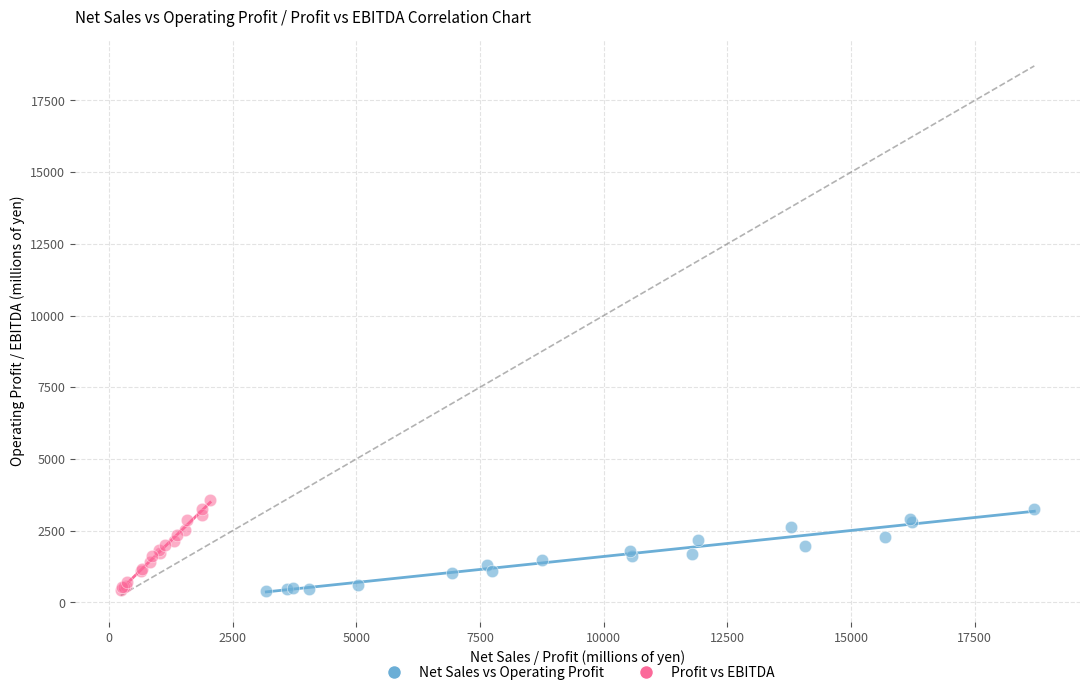

Which series has the widest spread of Y values?

Profit vs EBITDA